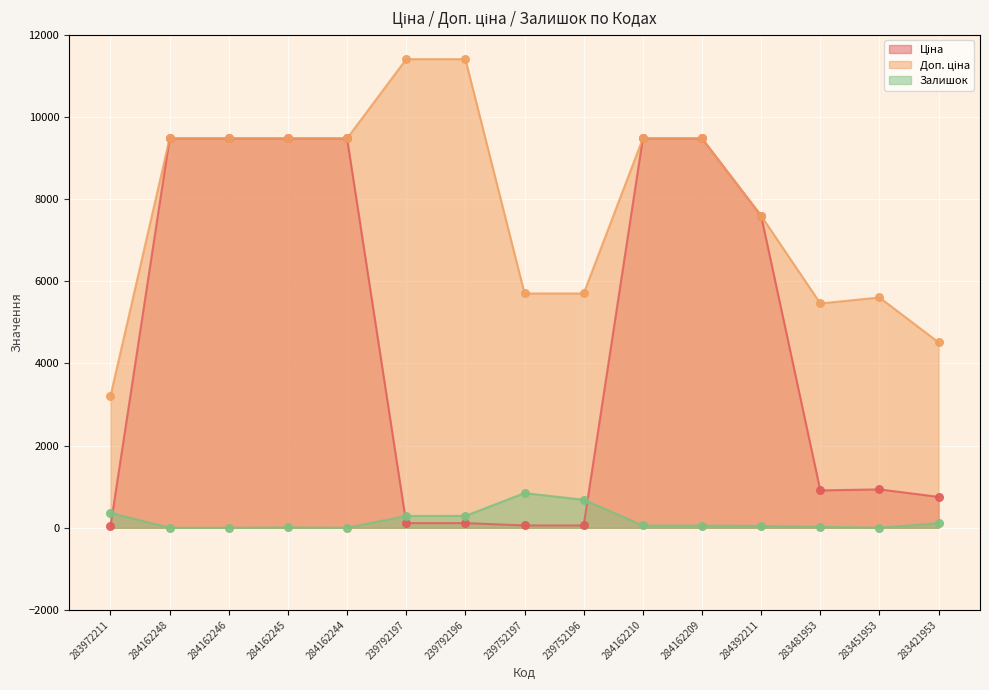

Which series reaches the maximum Y coordinate?

Доп. ціна